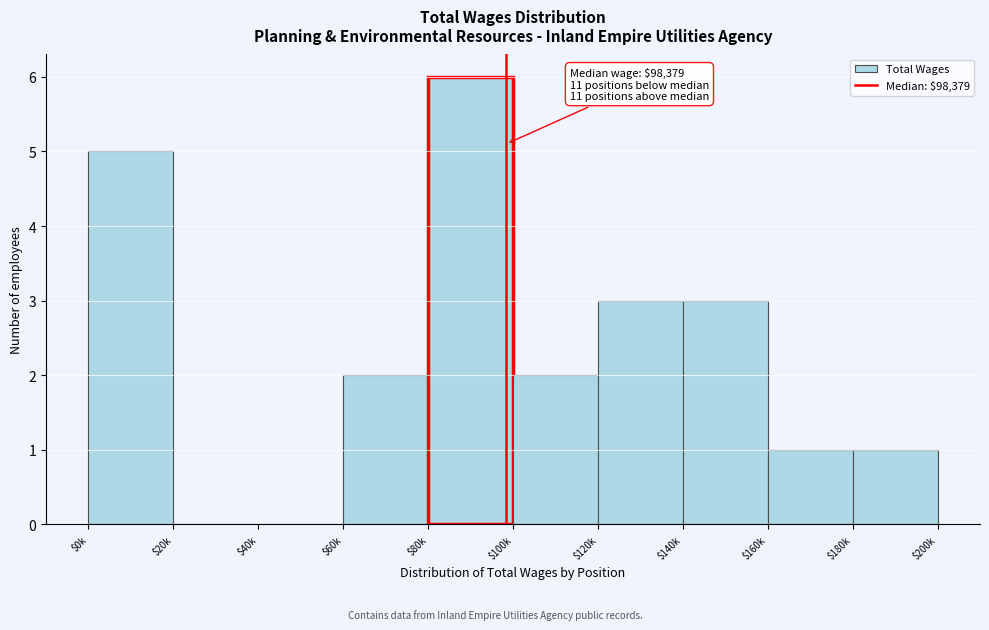

Which category has the highest value across all series?

$80k